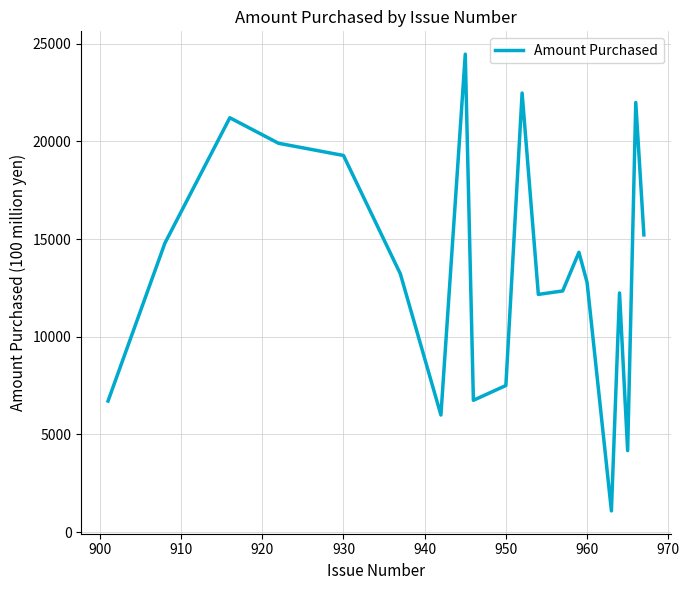

What is the minimum value shown in the chart?

1083